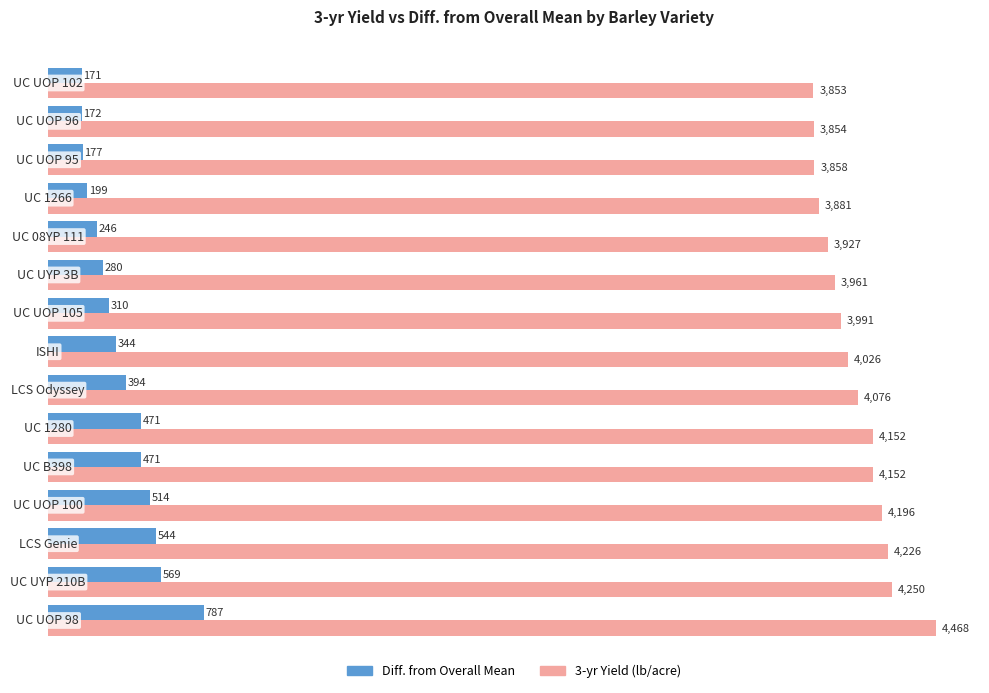

Which series has the widest spread of values?

3-yr Yield (lb/acre)